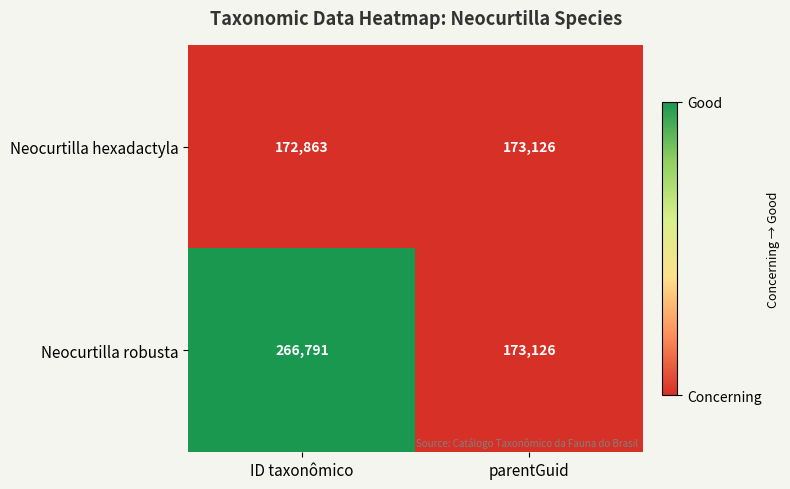

How many data points does each series have?

2